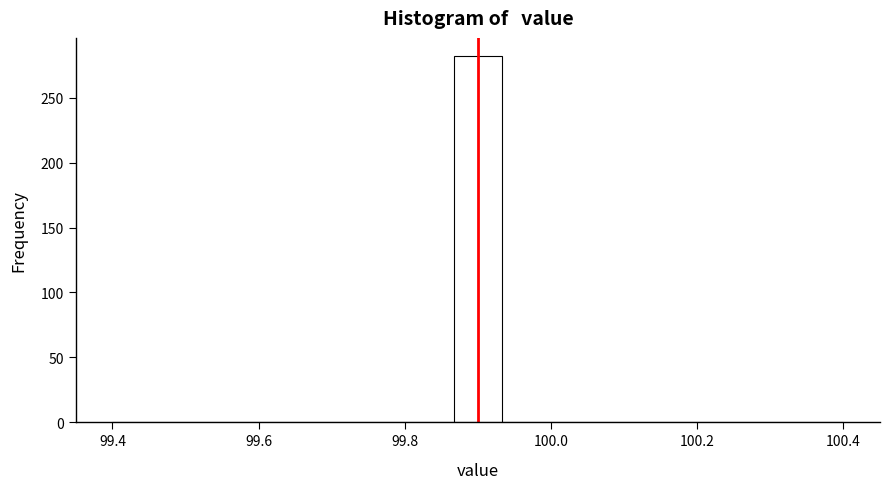

Read against the x-axis, roughly where is the centre of the tallest bar?

99.90